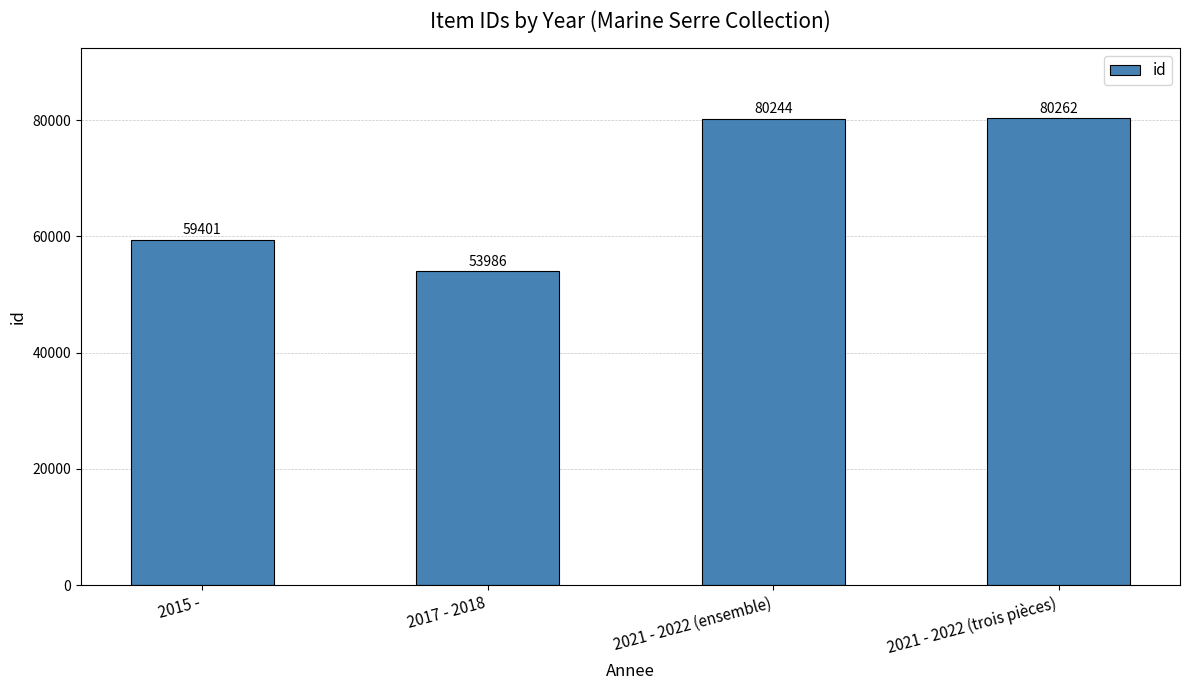

How many data points does each series have?

4